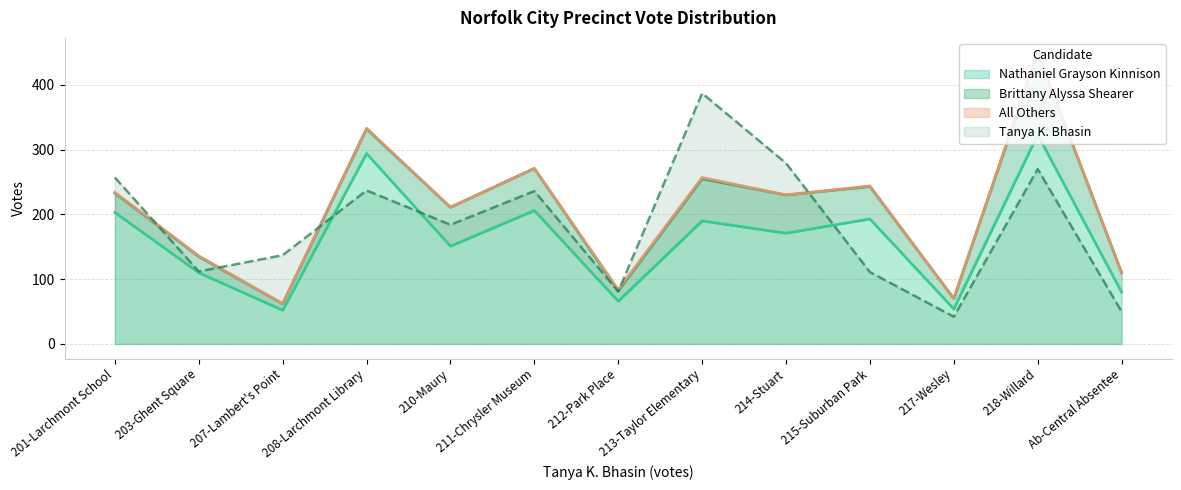

Is it true that Brittany Alyssa Shearer equals 60 at 210-Maury?

True